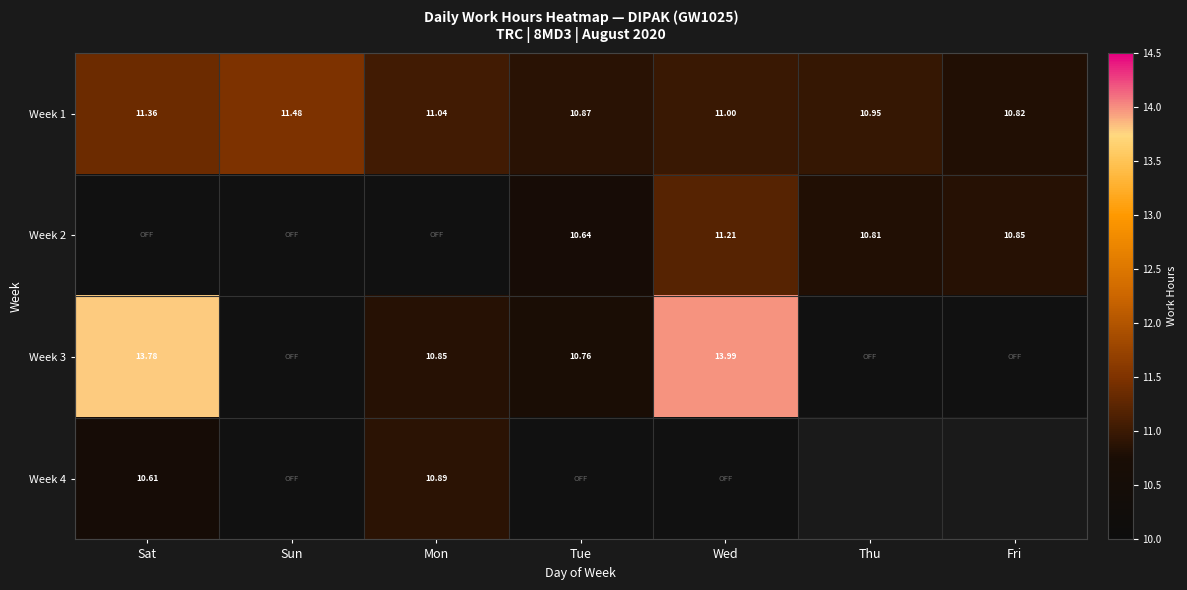

Which series changed the most between Sun and Wed?

Week 4